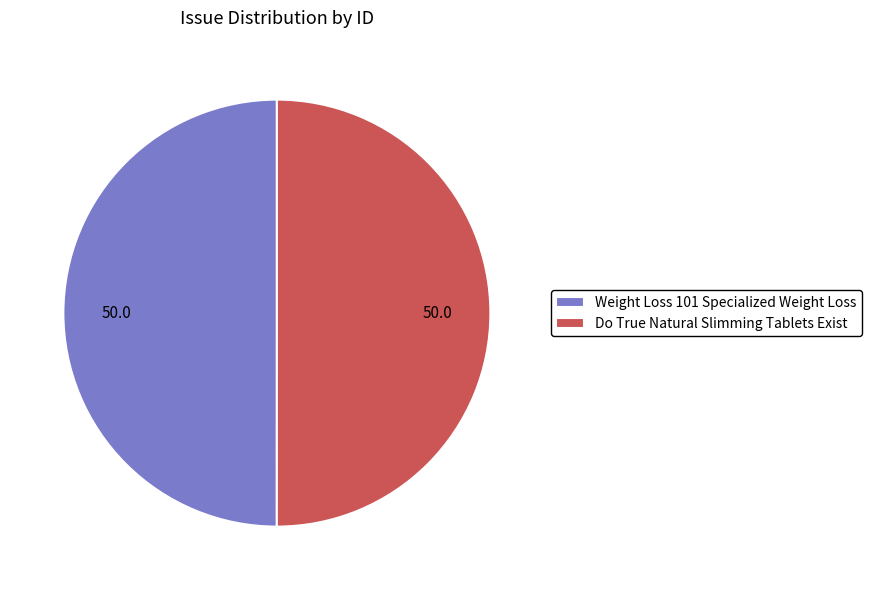

What is the ratio of the value at Do True Natural Slimming Tablets Exist to the value at Weight Loss 101 Specialized Weight Loss?

1.0